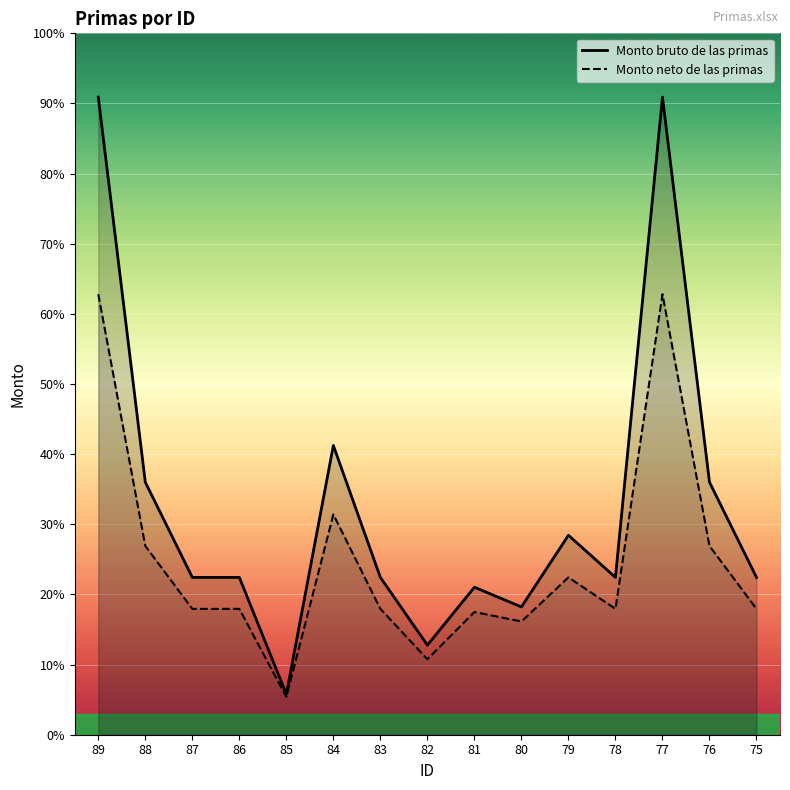

At which category is the sum across all series the highest?

89